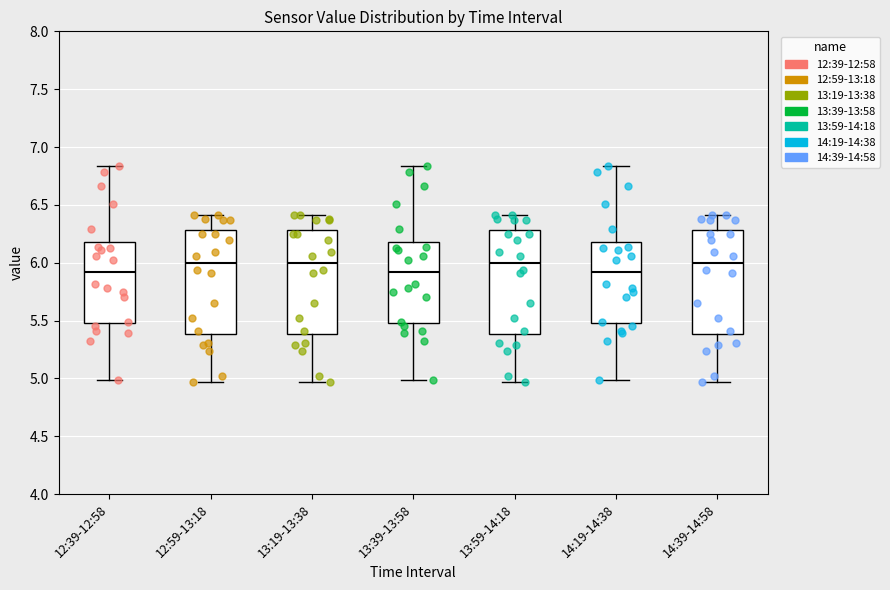

Reading left to right, transcribe this box plot: for each box, give where its median line is, the range the box spans, and where its two whiskers end, as read against the y-axis. The values are not printed on the chart, so give them approximately, as read against the axis.

12:39-12:58: median 5.90, box 5.50 to 6.20, whiskers 5.00 to 6.85
12:59-13:18: median 6.00, box 5.40 to 6.30, whiskers 4.95 to 6.40
13:19-13:38: median 6.00, box 5.40 to 6.30, whiskers 4.95 to 6.40
13:39-13:58: median 5.90, box 5.50 to 6.20, whiskers 5.00 to 6.85
13:59-14:18: median 6.00, box 5.40 to 6.30, whiskers 4.95 to 6.40
14:19-14:38: median 5.90, box 5.50 to 6.20, whiskers 5.00 to 6.85
14:39-14:58: median 6.00, box 5.40 to 6.30, whiskers 4.95 to 6.40